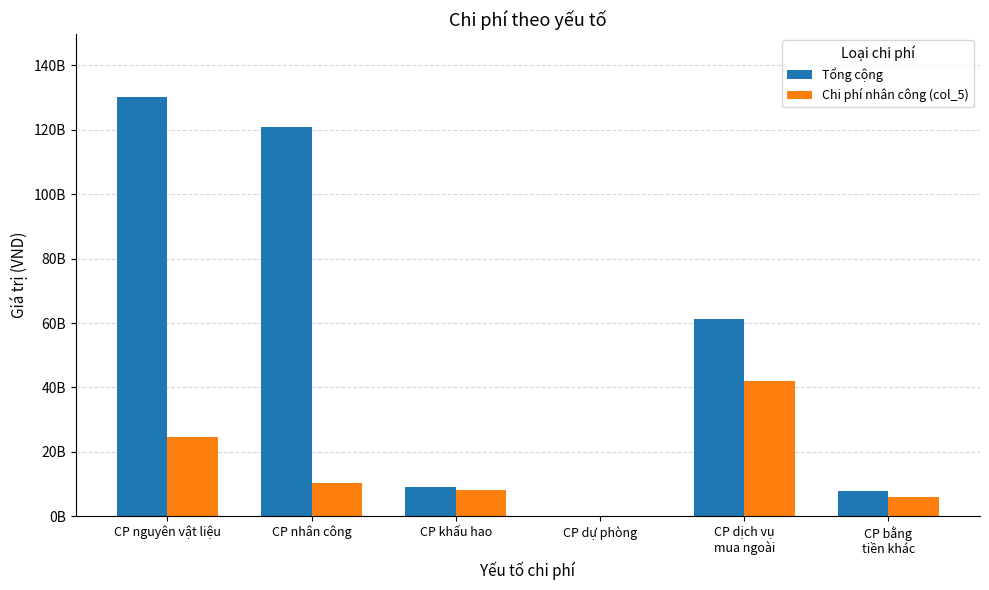

Where is Chi phí nhân công (col_5) nearest to the value 20963010452?

CP nguyên vật liệu